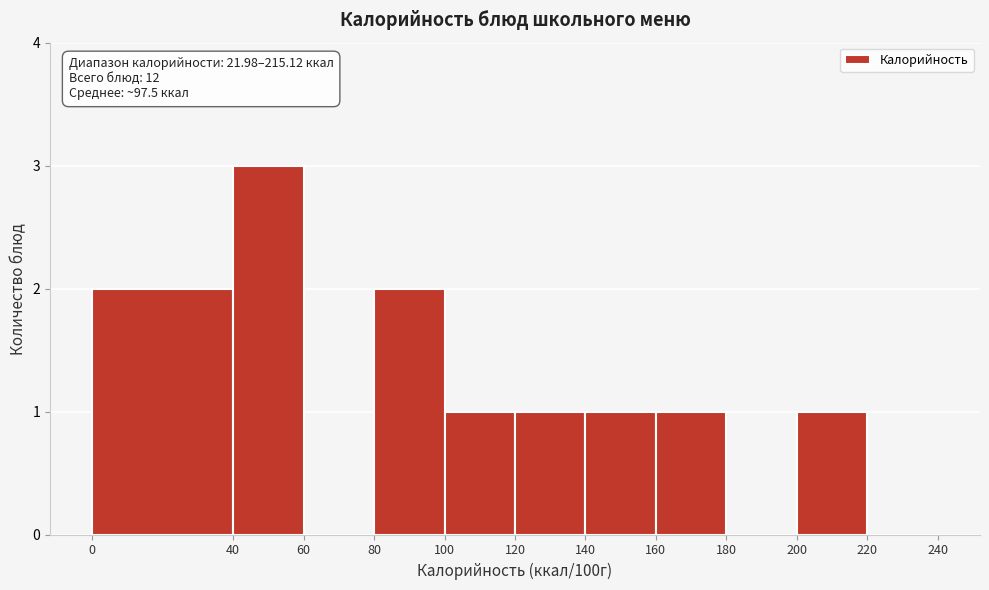

Over which range of the x-axis is the bar tallest?

40 to 60